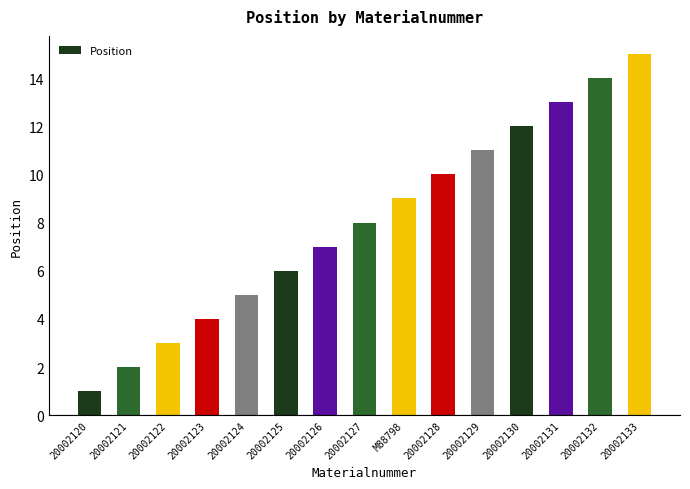

List the labels in order of value, largest first.

20002133, 20002132, 20002131, 20002130, 20002129, 20002128, M88798, 20002127, 20002126, 20002125, 20002124, 20002123, 20002122, 20002121, 20002120